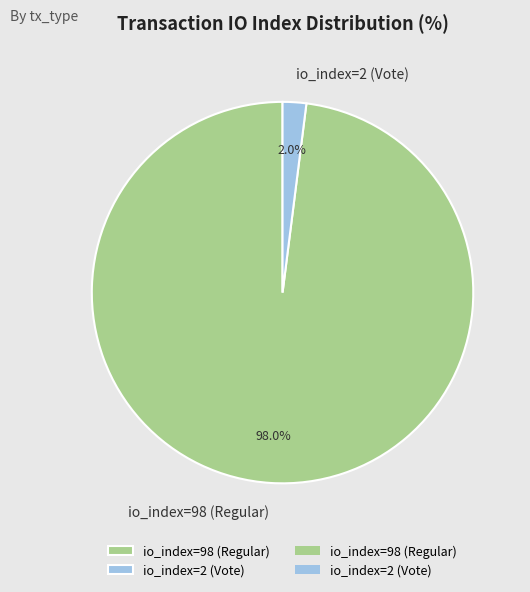

What is the majority slice?

io_index=98 (Regular)